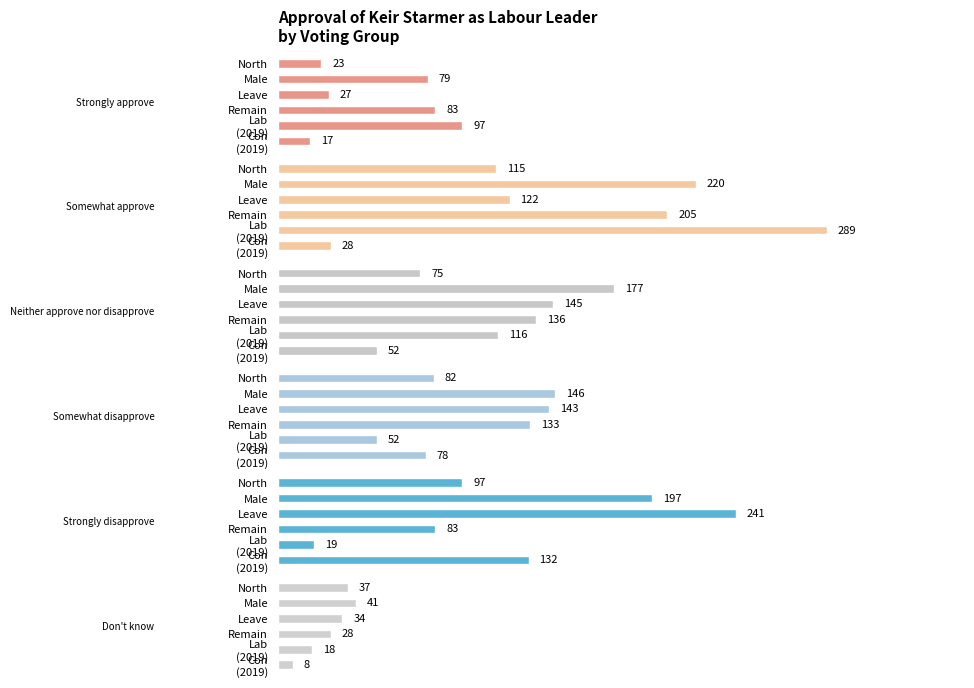

How many groups of bars are there?

6